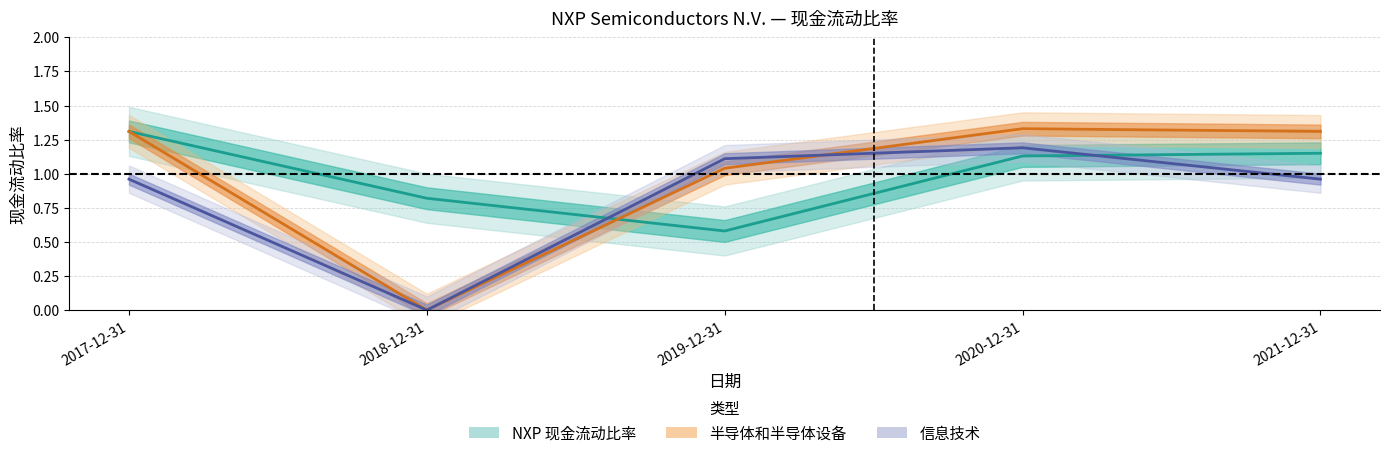

How many distinct data groups are displayed?

3